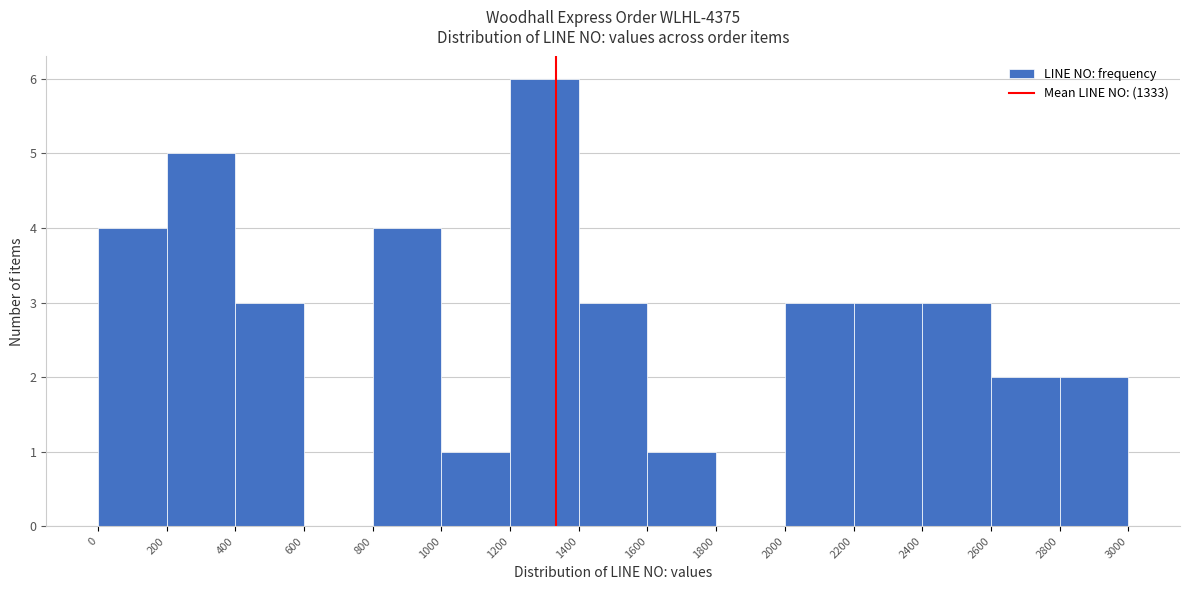

Reading left to right, list every bar in this chart as the range it spans on the x-axis followed by its height. The values are not printed on the chart, so give them approximately, as read against the axis.

0 to 200: 4
200 to 400: 5
400 to 600: 3
600 to 800: 0
800 to 1000: 4
1000 to 1200: 1
1200 to 1400: 6
1400 to 1600: 3
1600 to 1800: 1
1800 to 2000: 0
2000 to 2200: 3
2200 to 2400: 3
2400 to 2600: 3
2600 to 2800: 2
2800 to 3000: 2